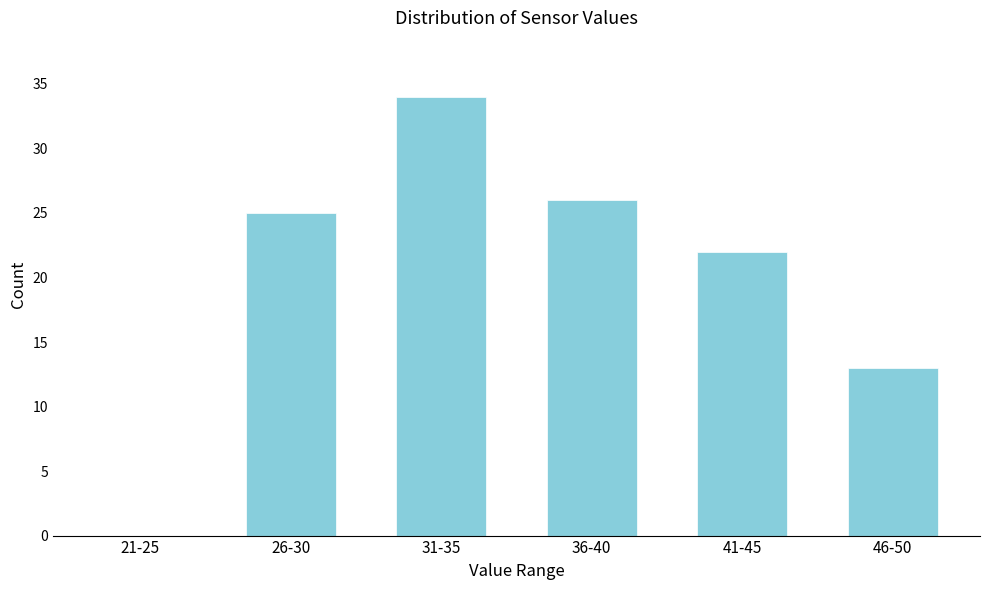

Reading left to right, what are all the values shown in this chart?

21-25=0	26-30=25	31-35=34	36-40=26	41-45=22	46-50=13